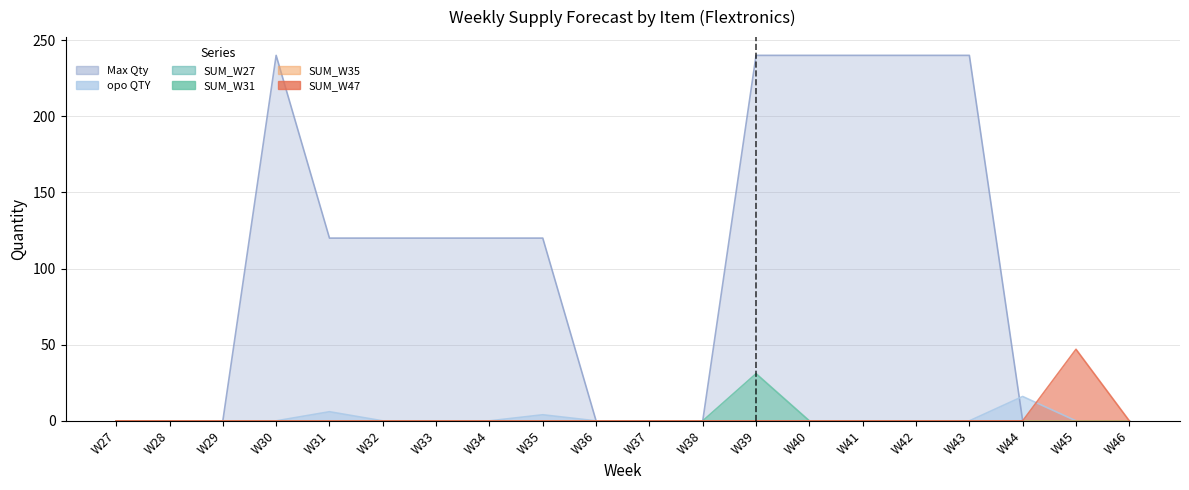

What is the difference between the maximum and minimum values in the SUM_W31 series?

31